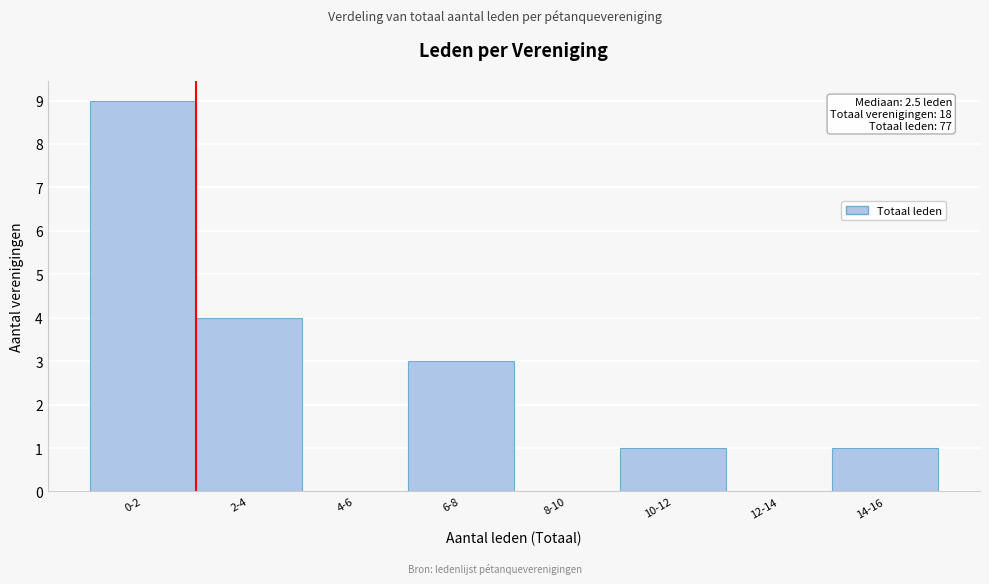

Reading right to left, what are all the values shown in this chart?

14-16=1	12-14=0	10-12=1	8-10=0	6-8=3	4-6=0	2-4=4	0-2=9